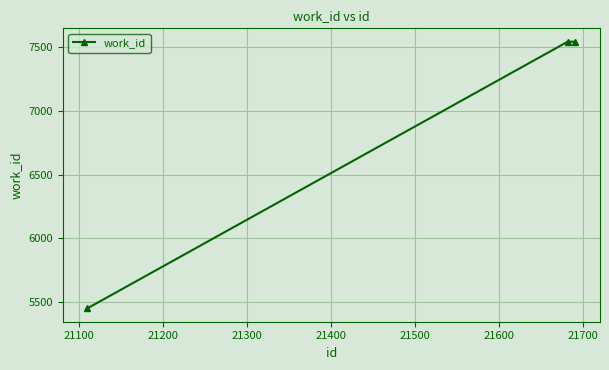

What is the average value?

6845